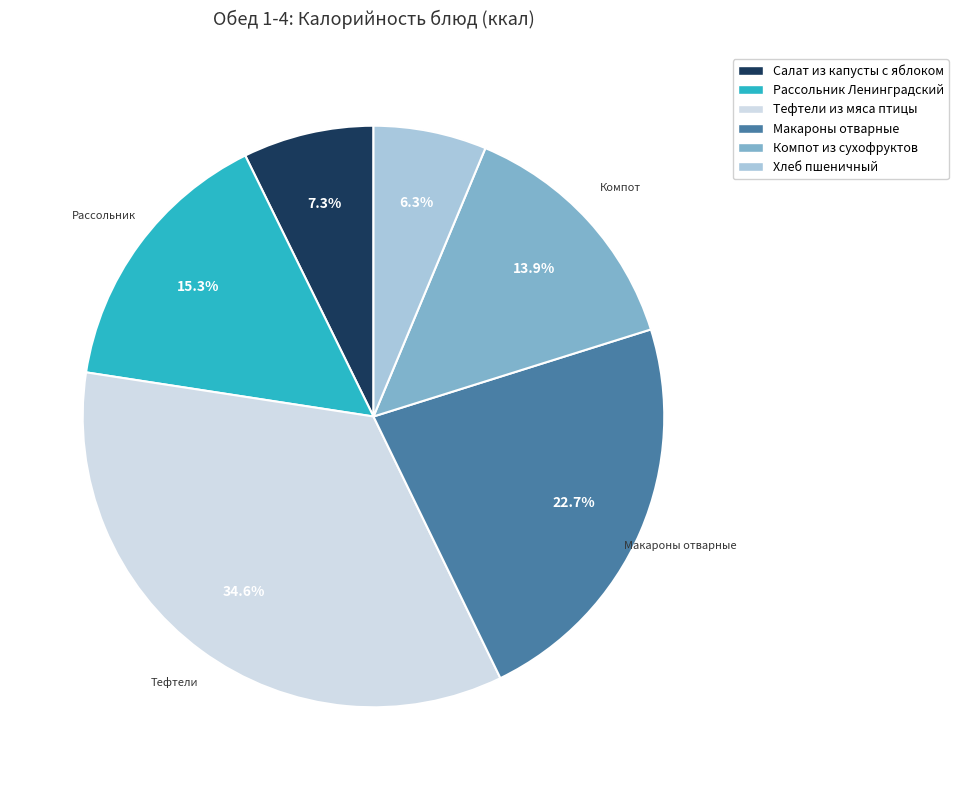

What is the smallest slice in the pie chart?

Хлеб пшеничный